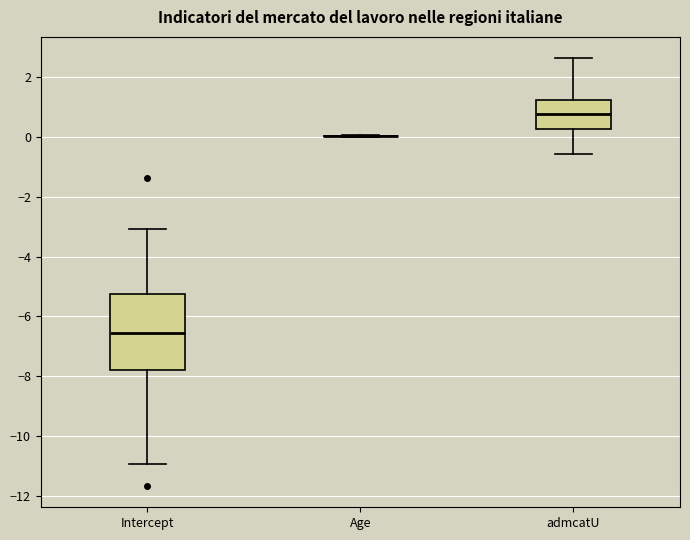

Where does the median line of the box for admcatU sit on the y-axis? The values are not printed on the chart, so give them approximately, as read against the axis.

0.8